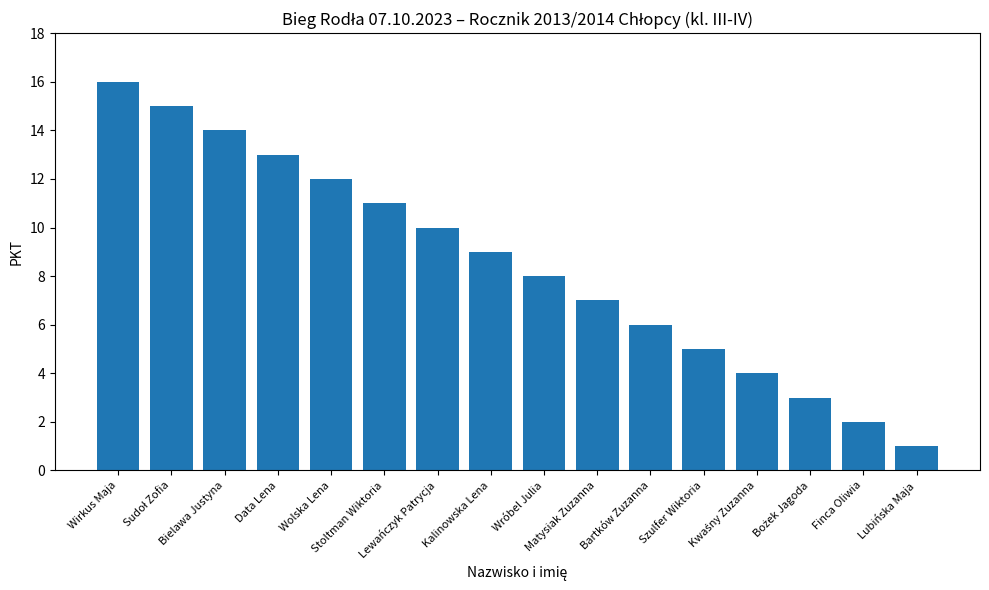

What is the difference between the maximum and minimum values?

15